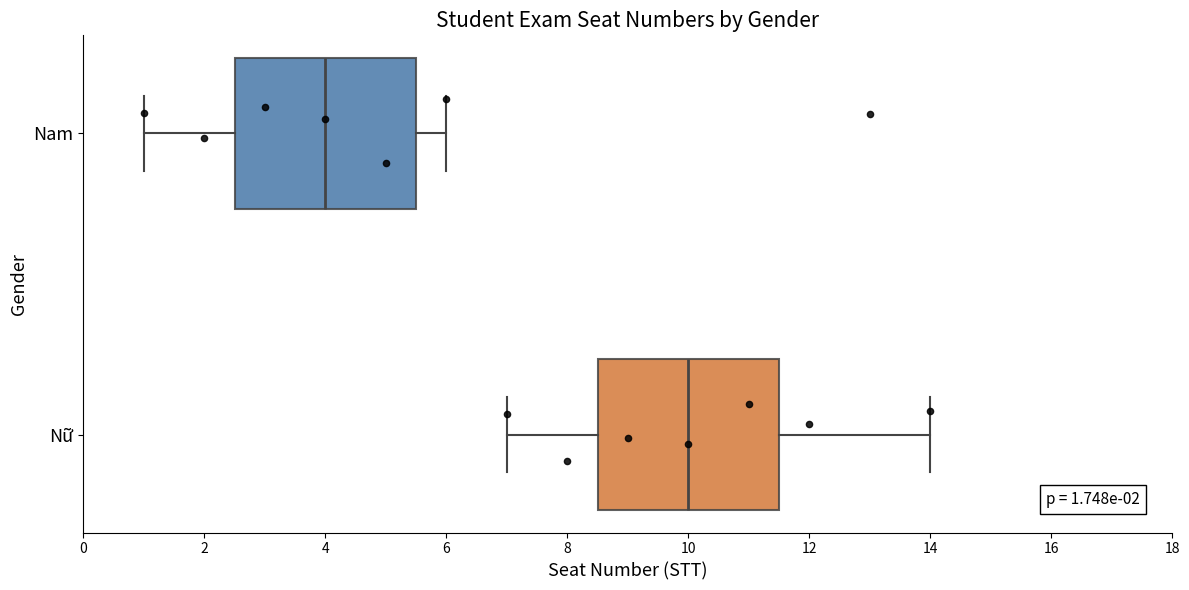

Which box has the furthest to the right median line?

Nữ